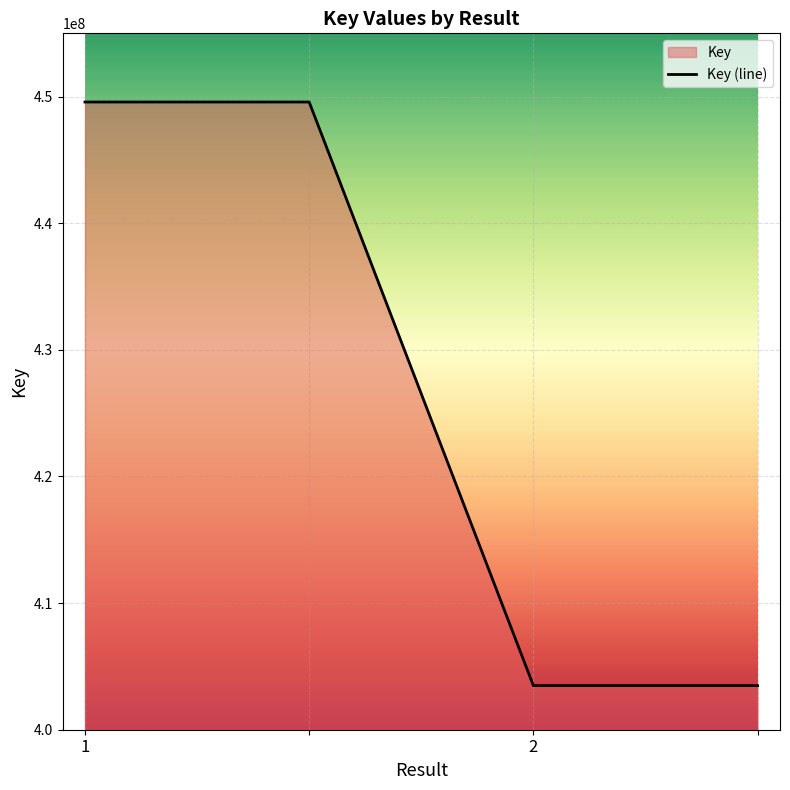

Reading left to right, extract all data points from this chart.

1=449576450	=449576450	2=403484578	=403484578